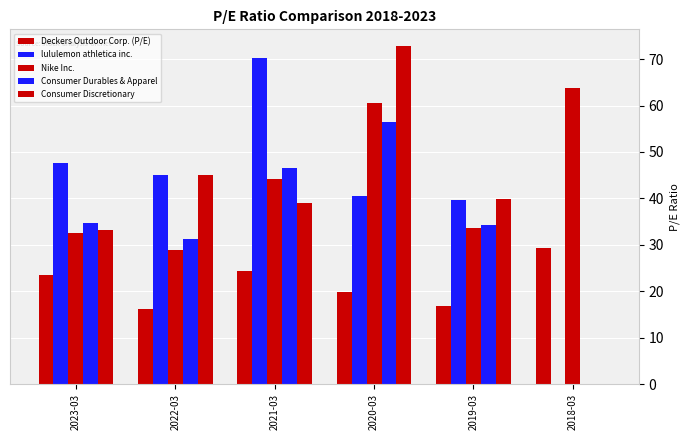

Reading left to right, extract all data points from this chart.

Deckers Outdoor Corp. (P/E): 2023-03=23.6	2022-03=16.1	2021-03=24.4	2020-03=19.9	2019-03=16.7	2018-03=29.3
lululemon athletica inc.: 2023-03=47.6	2022-03=45.1	2021-03=70.2	2020-03=40.5	2019-03=39.7	2018-03=0.0
Nike Inc.: 2023-03=32.5	2022-03=29.0	2021-03=44.1	2020-03=60.5	2019-03=33.7	2018-03=63.9
Consumer Durables & Apparel: 2023-03=34.6	2022-03=31.2	2021-03=46.5	2020-03=56.4	2019-03=34.4	2018-03=0.0
Consumer Discretionary: 2023-03=33.2	2022-03=45.1	2021-03=39.0	2020-03=72.8	2019-03=39.9	2018-03=0.0